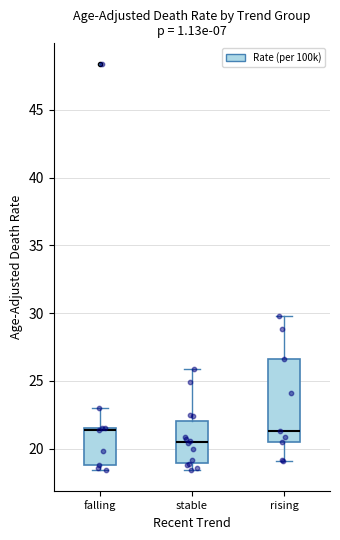

Which box is the tallest, from its lower edge to its upper edge?

rising